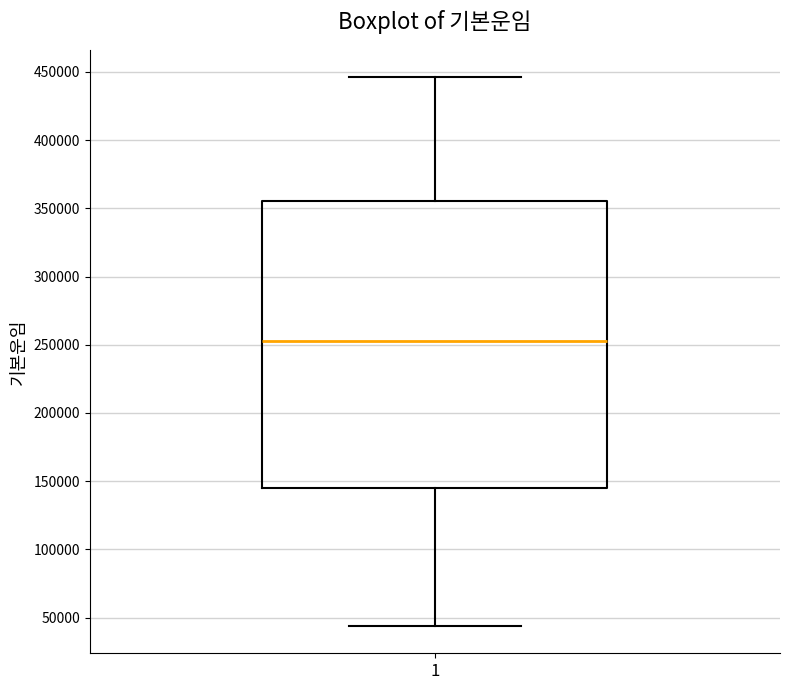

Read this box plot against the y-axis: the position of the median line, the range covered by the box, and the ends of both whiskers. The values are not printed on the chart, so give them approximately, as read against the axis.

median 255000, box 145000 to 355000, whiskers 45000 to 445000